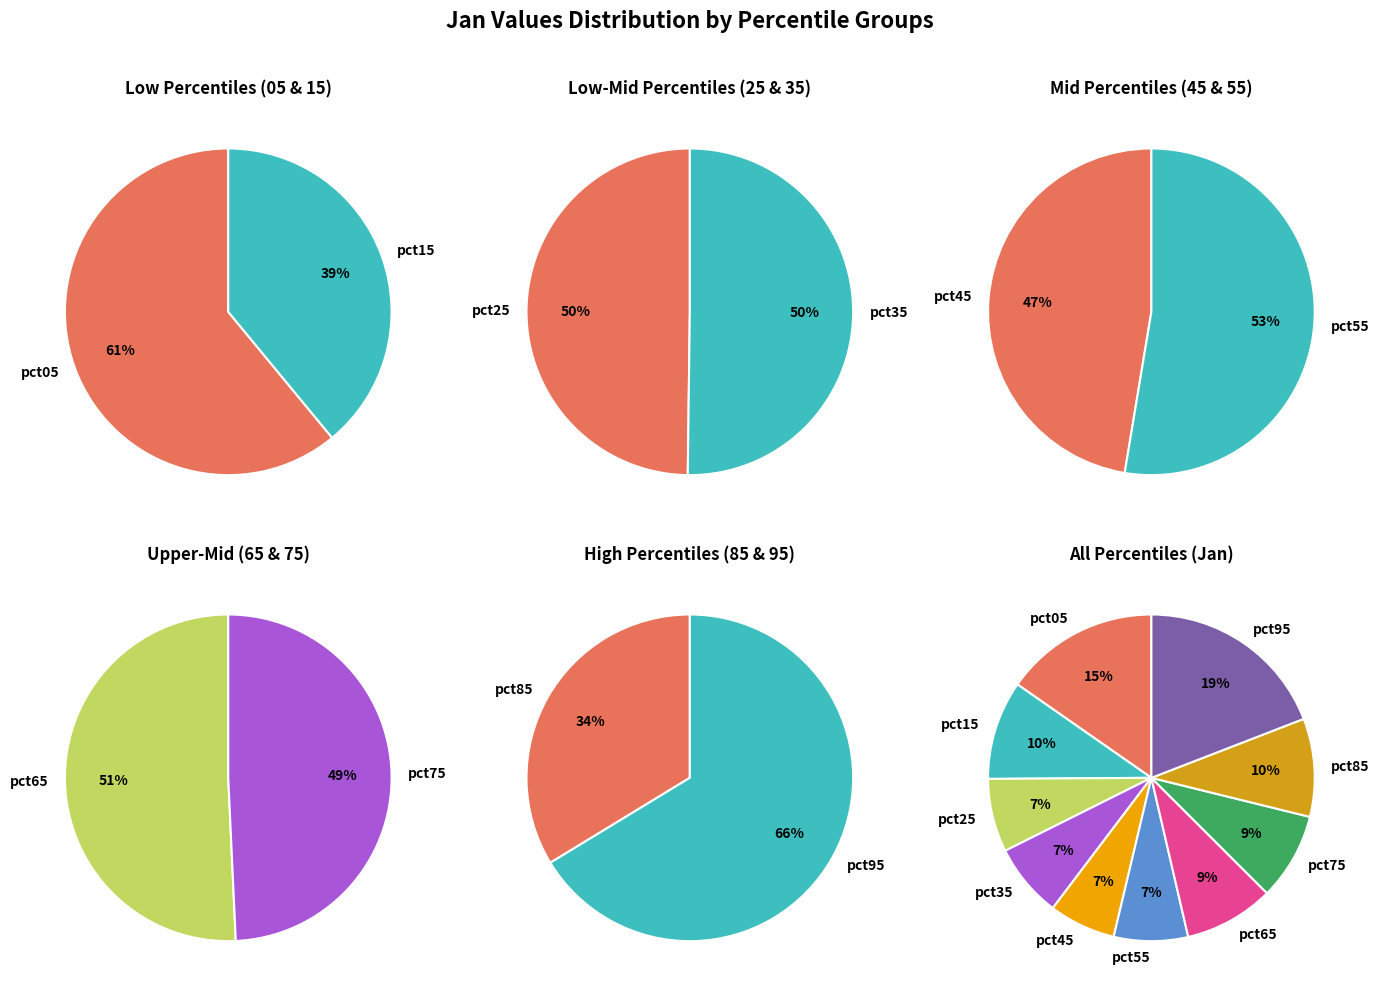

What percentage do pct55 and pct75 together represent?

16.0%